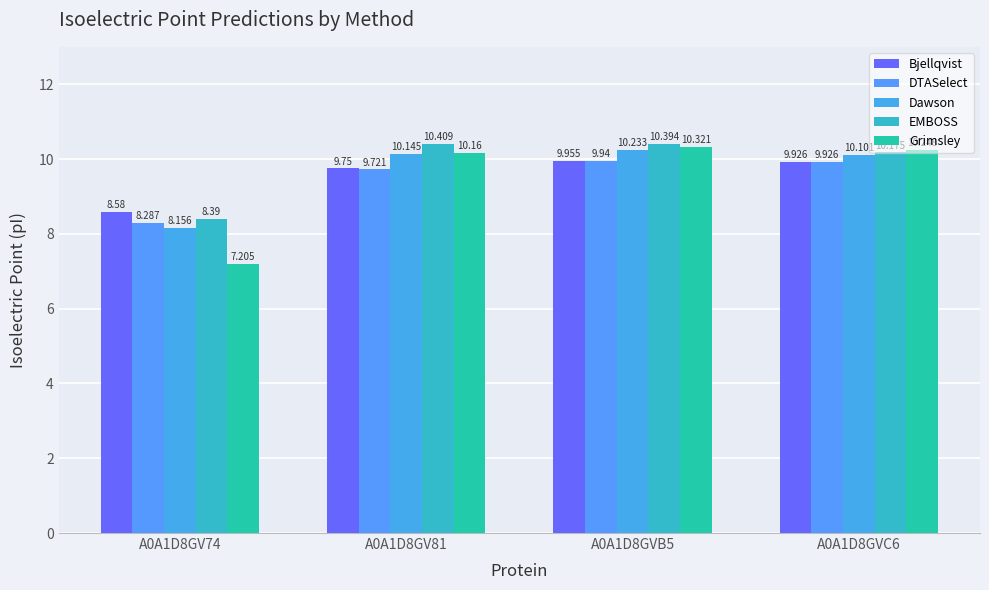

Reading left to right, list all the values displayed in this chart.

Bjellqvist: A0A1D8GV74=8.6	A0A1D8GV81=9.8	A0A1D8GVB5=10.0	A0A1D8GVC6=9.9
DTASelect: A0A1D8GV74=8.3	A0A1D8GV81=9.7	A0A1D8GVB5=9.9	A0A1D8GVC6=9.9
Dawson: A0A1D8GV74=8.2	A0A1D8GV81=10.1	A0A1D8GVB5=10.2	A0A1D8GVC6=10.1
EMBOSS: A0A1D8GV74=8.4	A0A1D8GV81=10.4	A0A1D8GVB5=10.4	A0A1D8GVC6=10.2
Grimsley: A0A1D8GV74=7.2	A0A1D8GV81=10.2	A0A1D8GVB5=10.3	A0A1D8GVC6=10.2